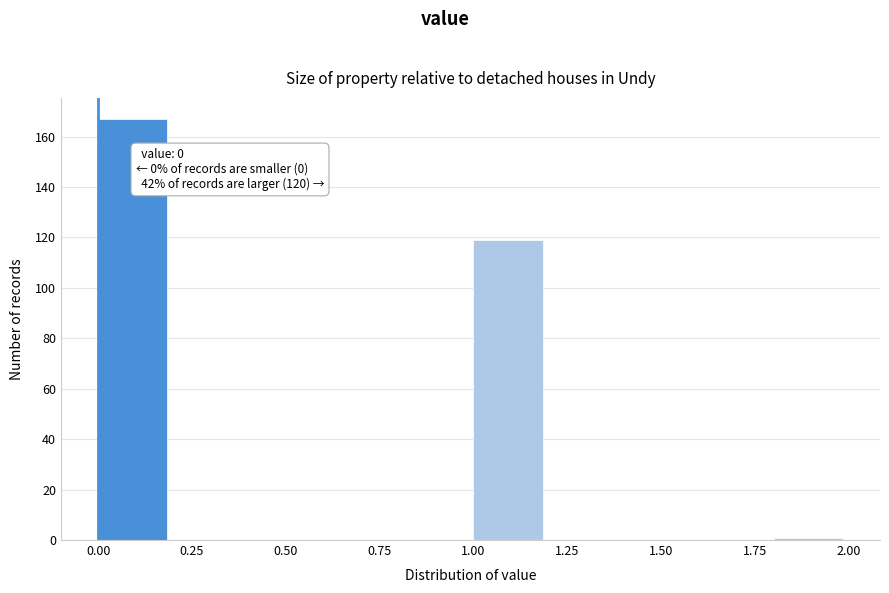

Which range on the x-axis has the tallest bar?

0.0 to 0.2